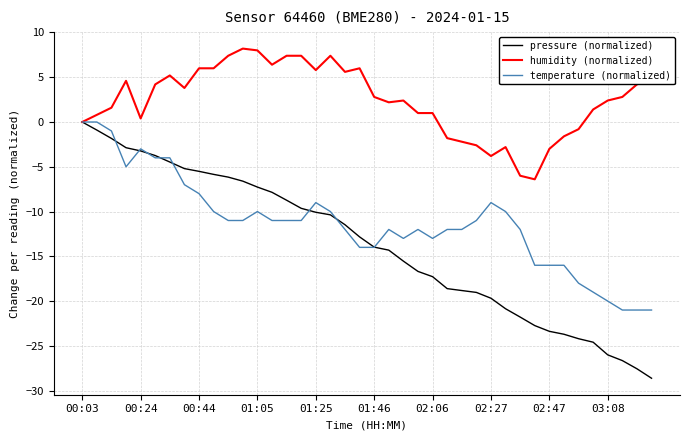

What is the maximum value shown in the chart?

8.2